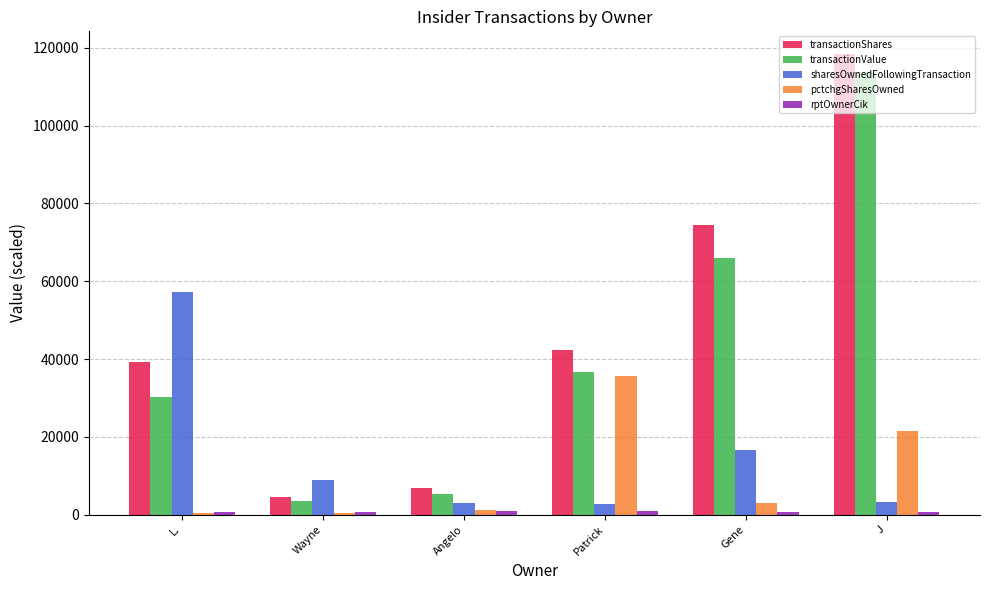

Does the chart contain stacked bars?

No